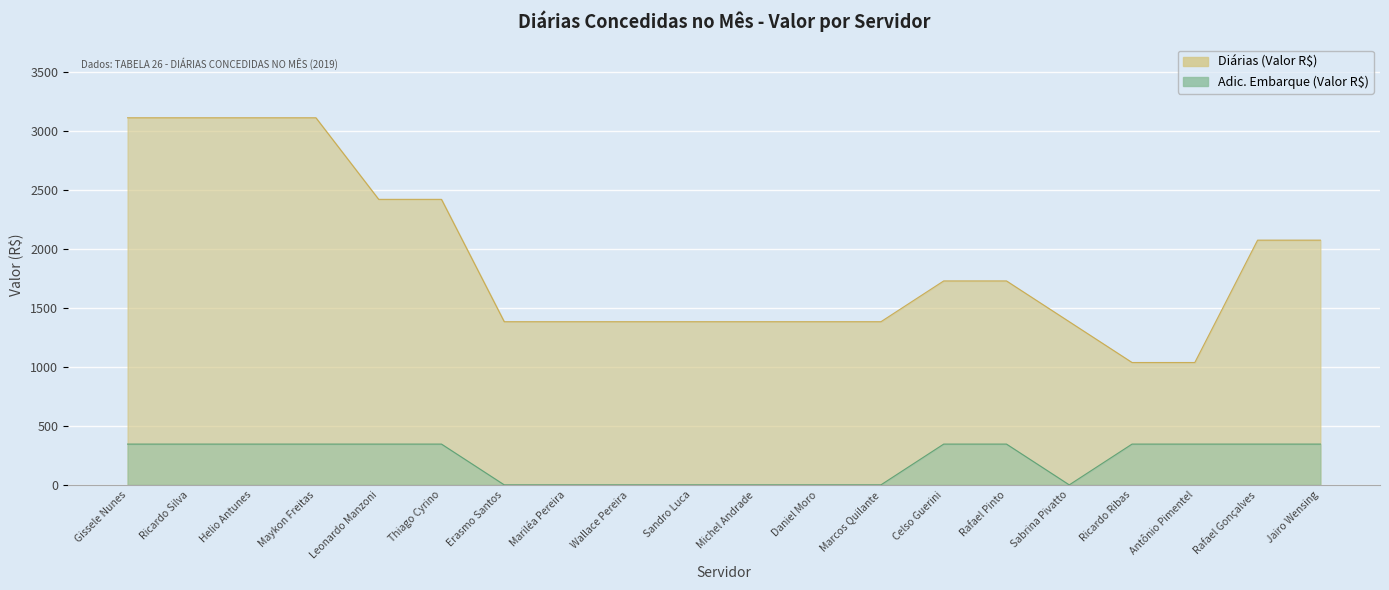

The value of Adic. Embarque (Valor R$) at Thiago Cyrino is 346. True or false?

True